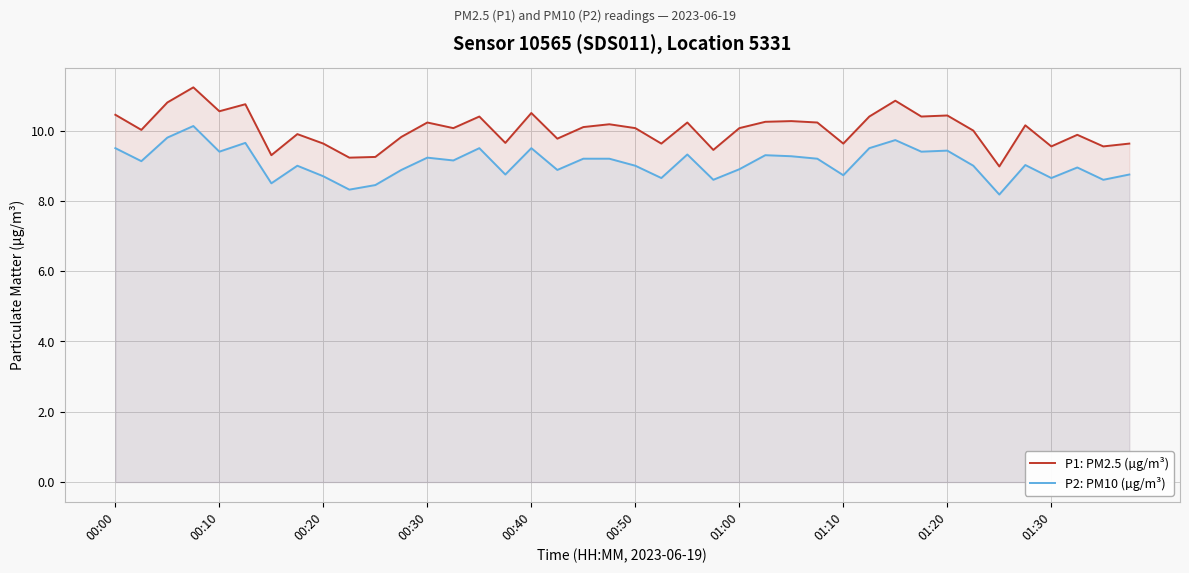

How many lines are shown in the chart?

2